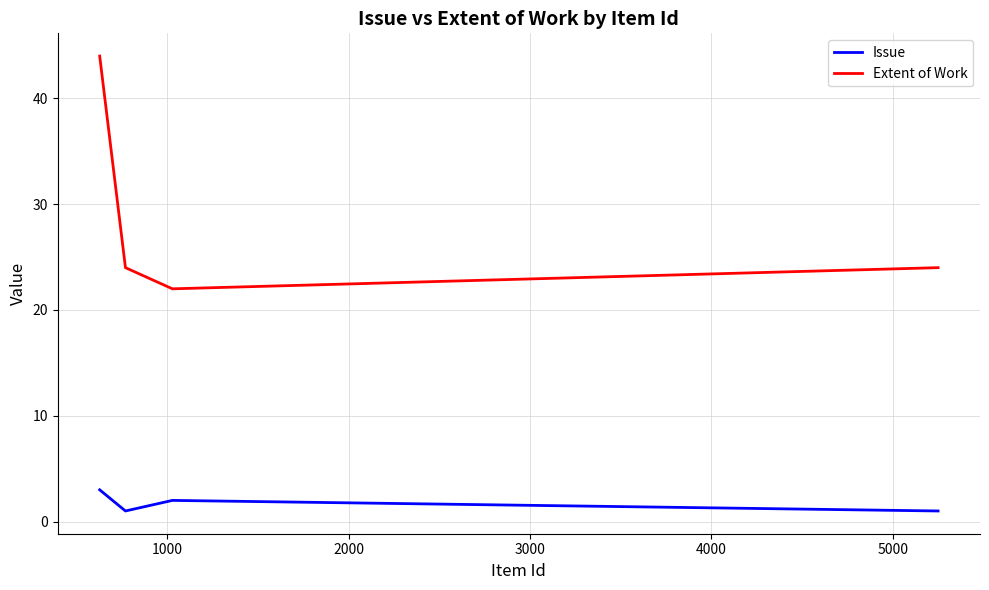

How many lines are shown in the chart?

2